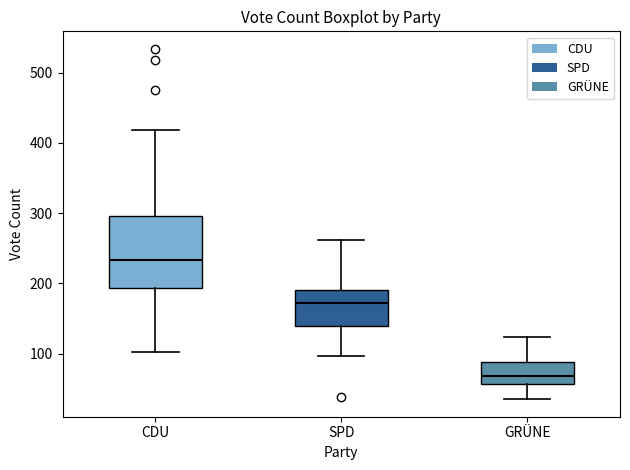

Comparing the boxes themselves (not the whiskers), which one is the tallest?

CDU